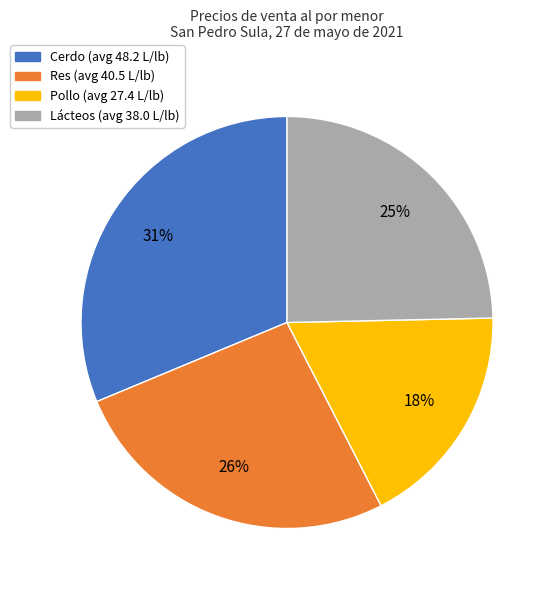

Is there any slice that represents more than half of the pie?

No